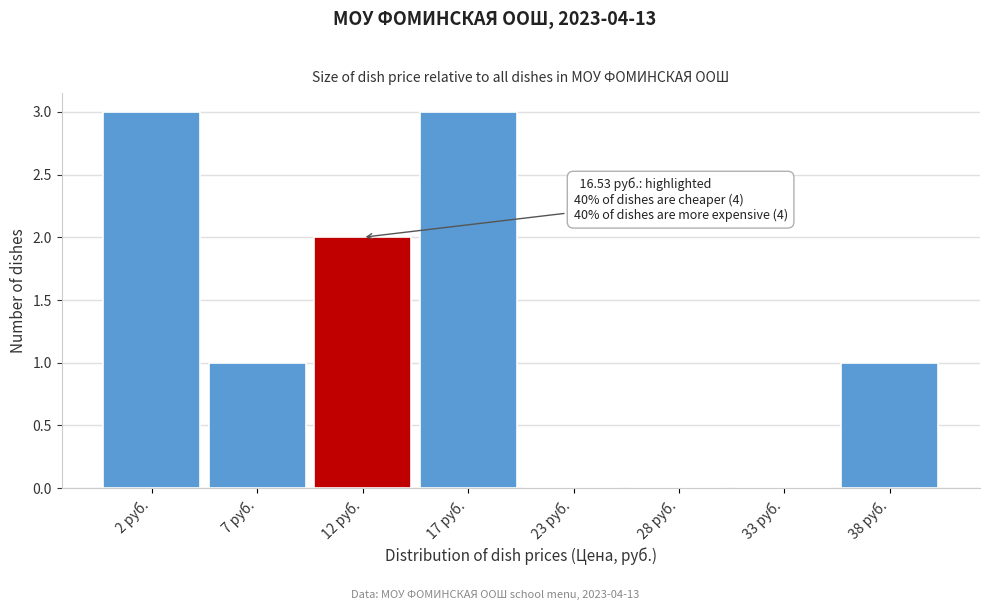

Reading left to right, transcribe all the data shown in this chart.

2 руб.=3	7 руб.=1	12 руб.=2	17 руб.=3	23 руб.=0	28 руб.=0	33 руб.=0	38 руб.=1